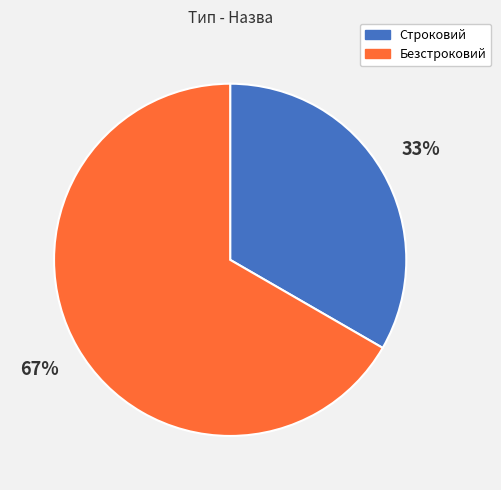

Is it true that Строковий is 23% of the pie?

False